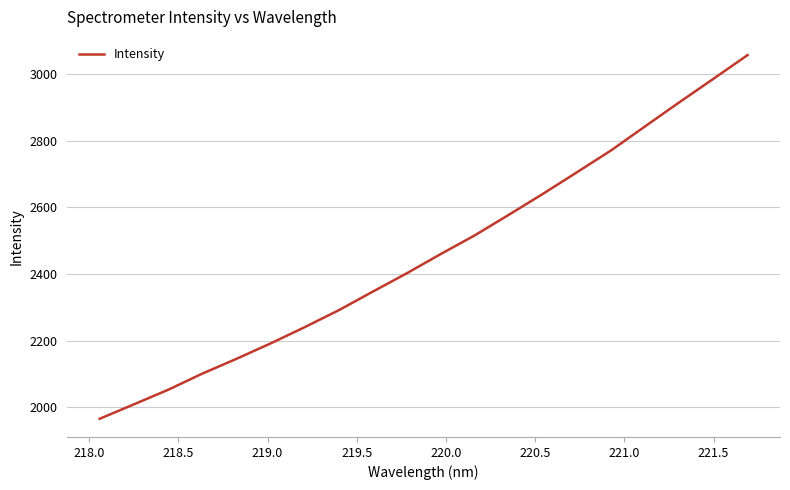

What is the greatest value displayed?

3057.2